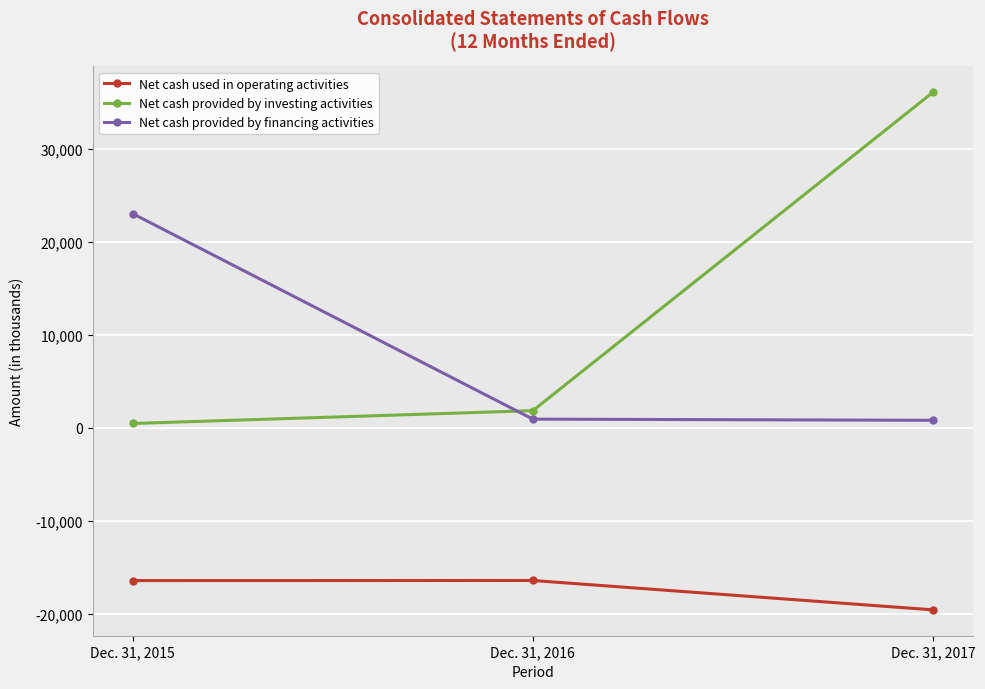

How many distinct data groups are displayed?

3